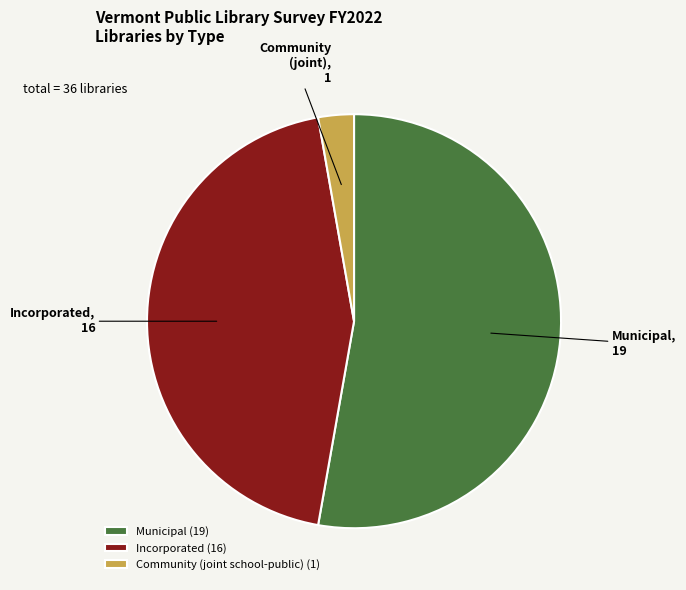

Do Community (joint school-public) (1) and Incorporated (16) together represent more than half of the pie?

No